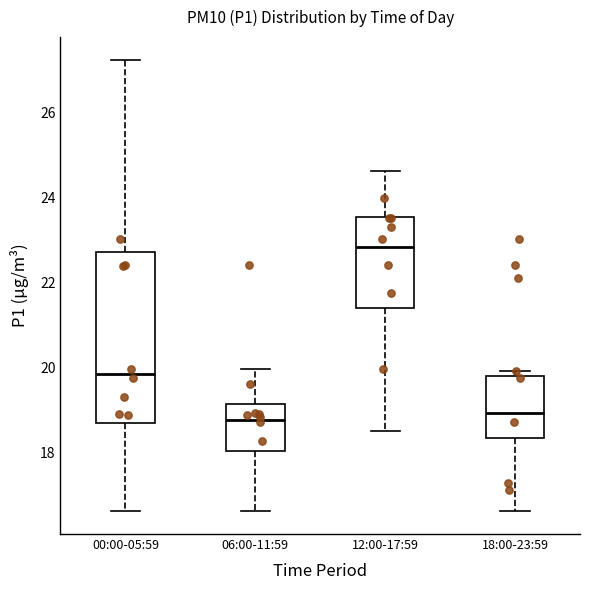

Where does the upper whisker of the box for 00:00-05:59 end on the y-axis? The values are not printed on the chart, so give them approximately, as read against the axis.

27.2